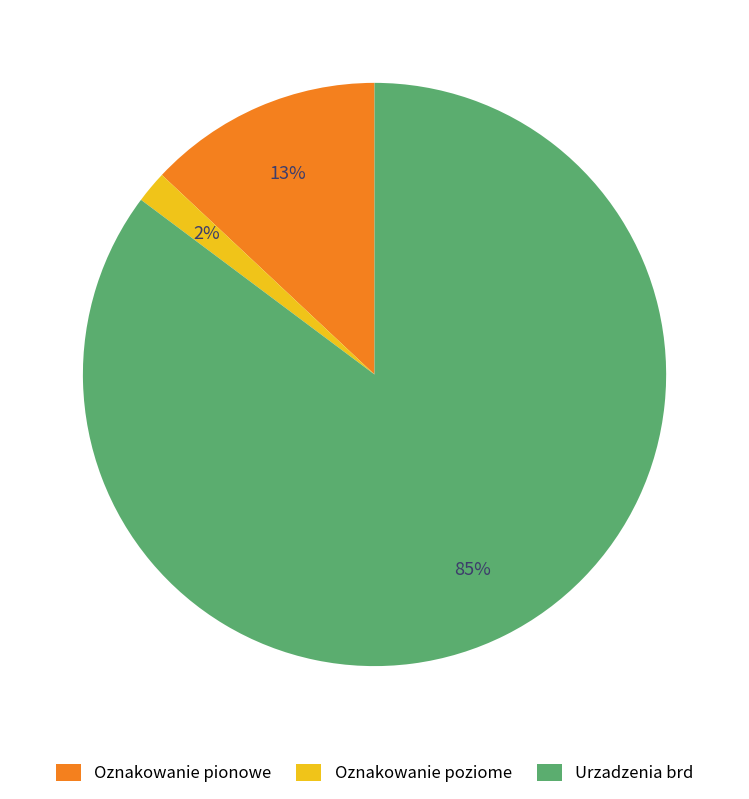

Combined, do Urzadzenia brd and Oznakowanie poziome account for over 50%?

Yes